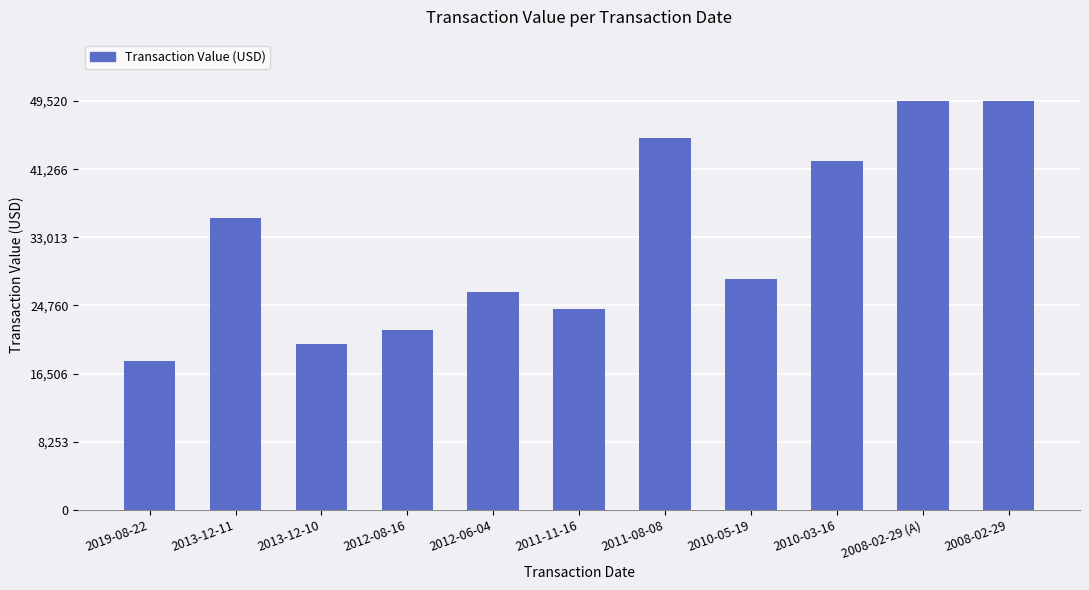

Reading left to right, list all the values displayed in this chart.

2019-08-22=18000	2013-12-11=35371	2013-12-10=20099	2012-08-16=21750	2012-06-04=26410	2011-11-16=24337	2011-08-08=44985	2010-05-19=28000	2010-03-16=42275	2008-02-29 (A)=49520	2008-02-29=49520